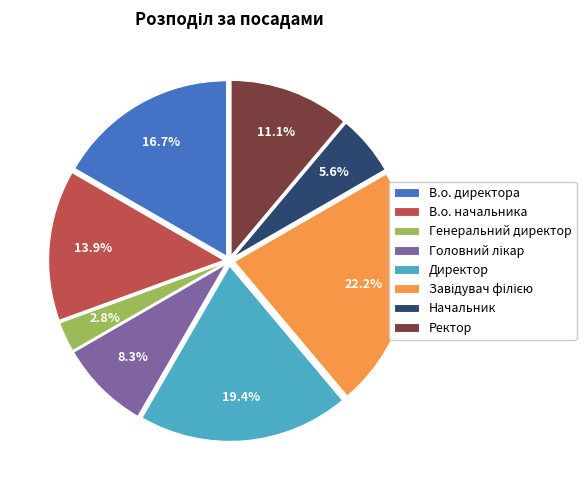

What percentage is the В.о. директора slice, to the nearest percent?

17%